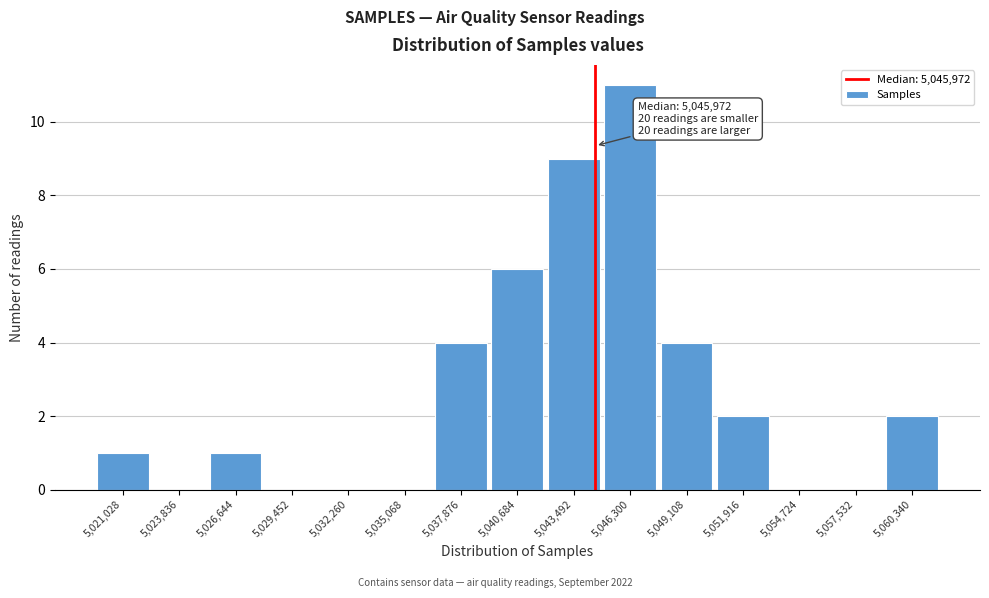

Reading left to right, transcribe all the data shown in this chart.

5,021,028=1	5,023,836=0	5,026,644=1	5,029,452=0	5,032,260=0	5,035,068=0	5,037,876=4	5,040,684=6	5,043,492=9	5,046,300=11	5,049,108=4	5,051,916=2	5,054,724=0	5,057,532=0	5,060,340=2